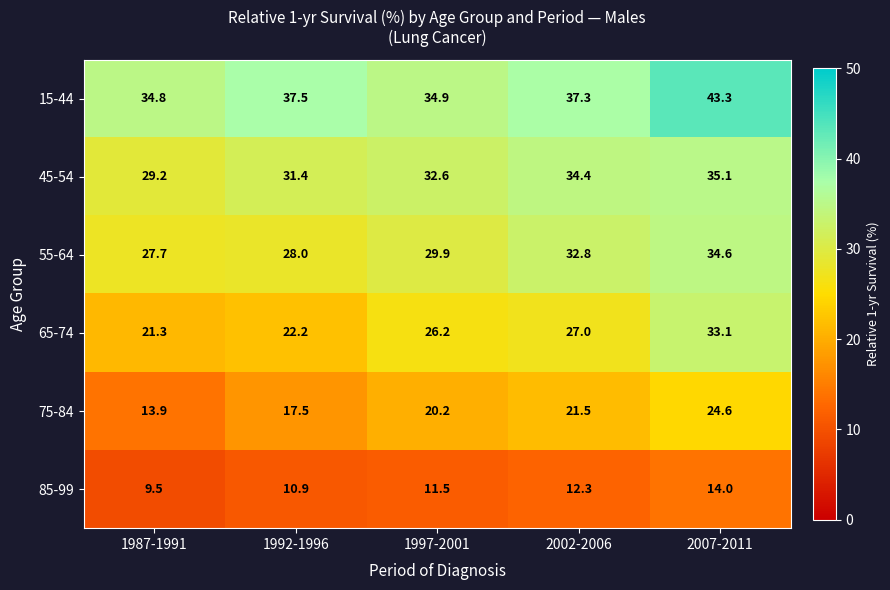

Is the value of 75-84 at 2007-2011 greater than the value of 45-54 at 2002-2006?

No